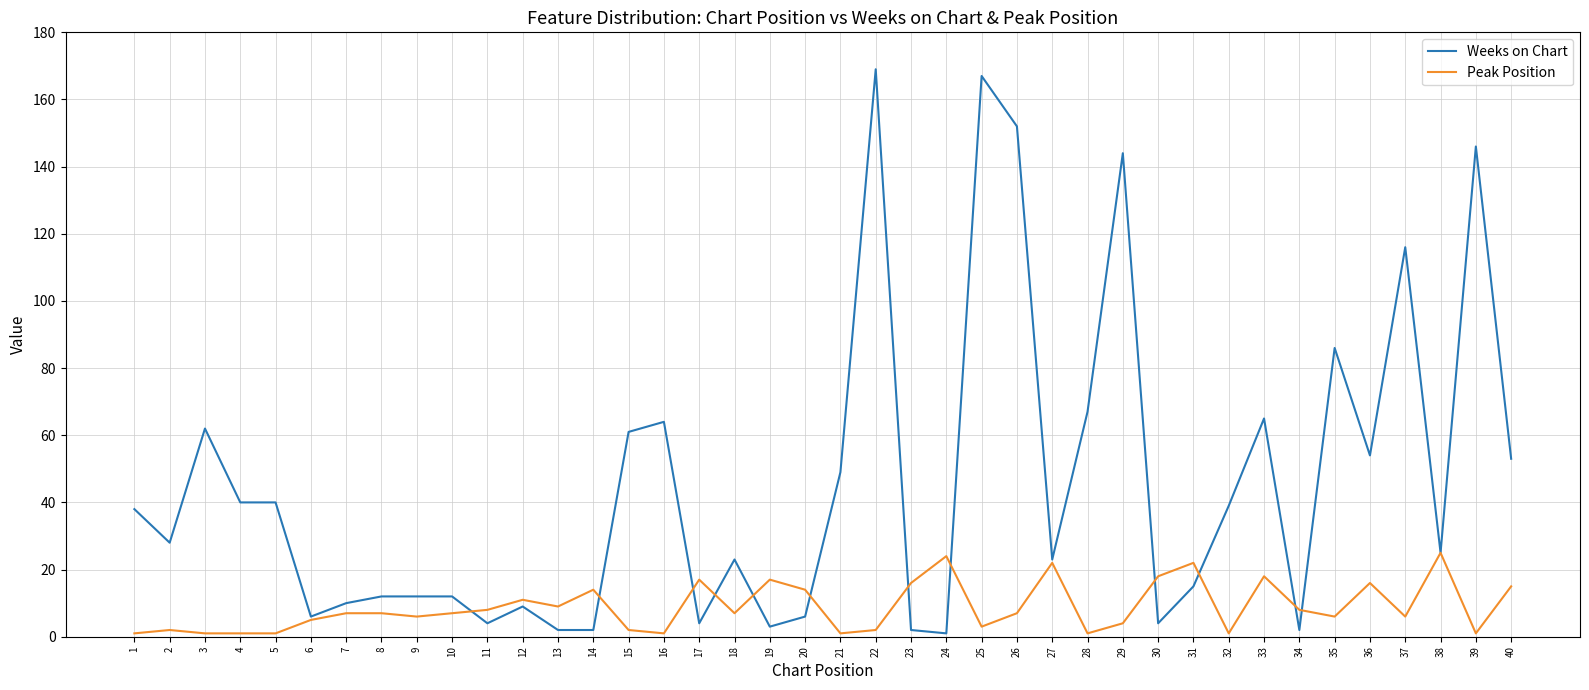

List the series in order of their overall mean, lowest first.

Peak Position, Weeks on Chart